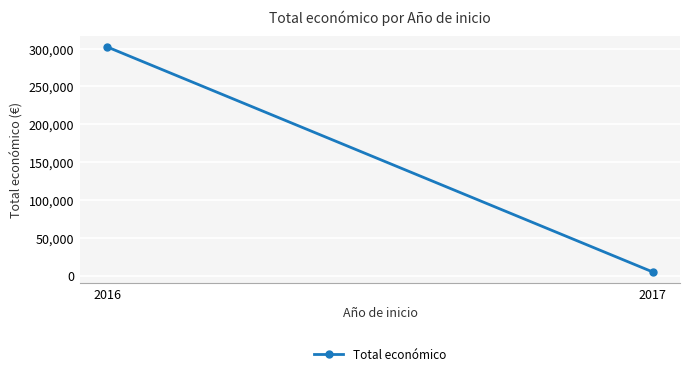

The value at 2017 is 1479.2. True or false?

False